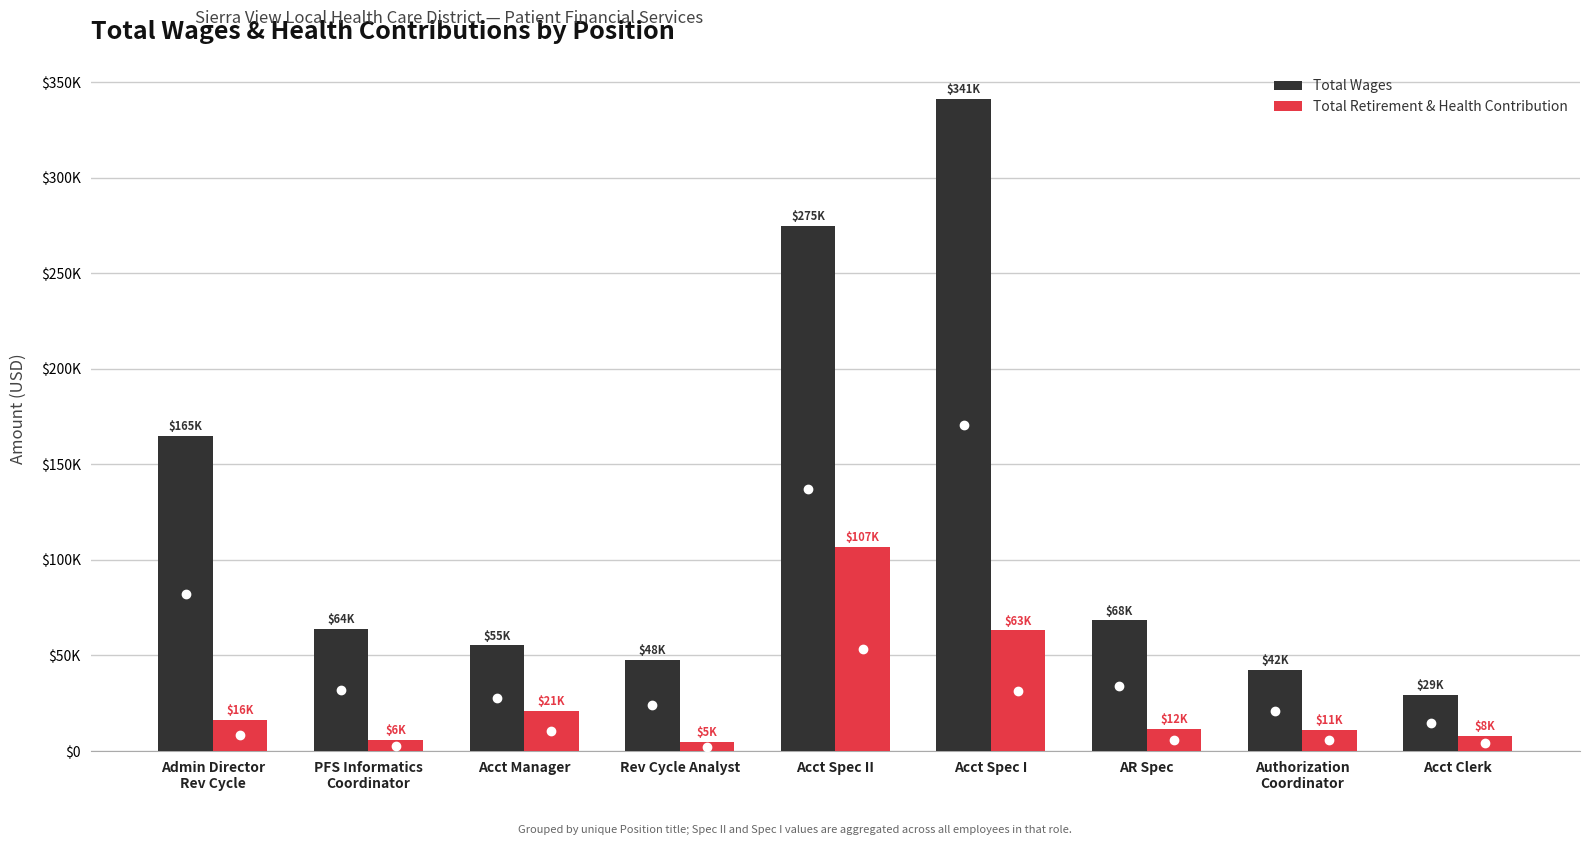

Does the chart contain any negative values?

No